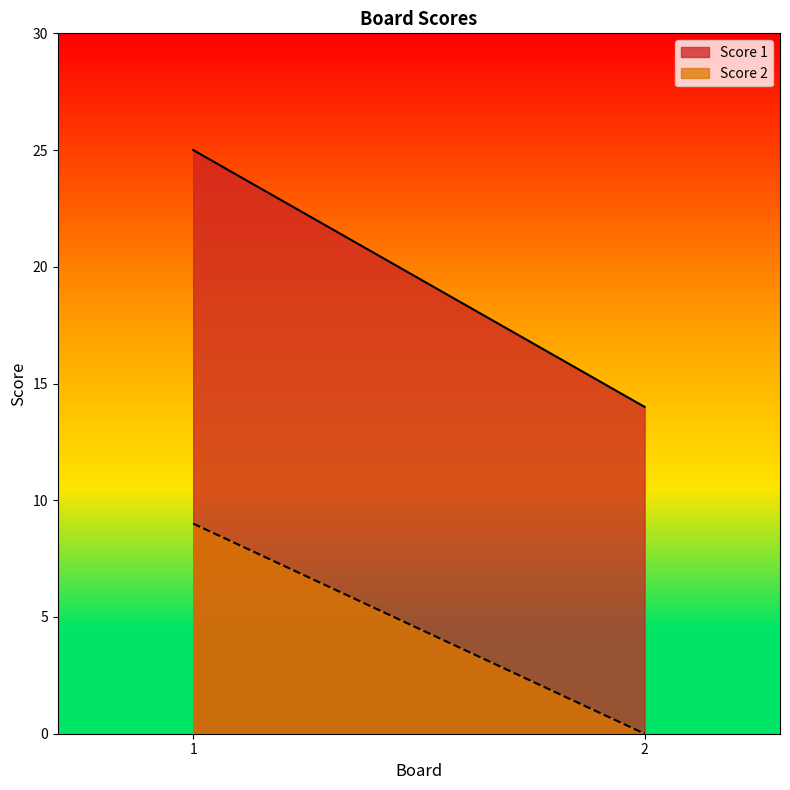

Rank the series at 2 from highest to lowest value.

Score 1, Score 2